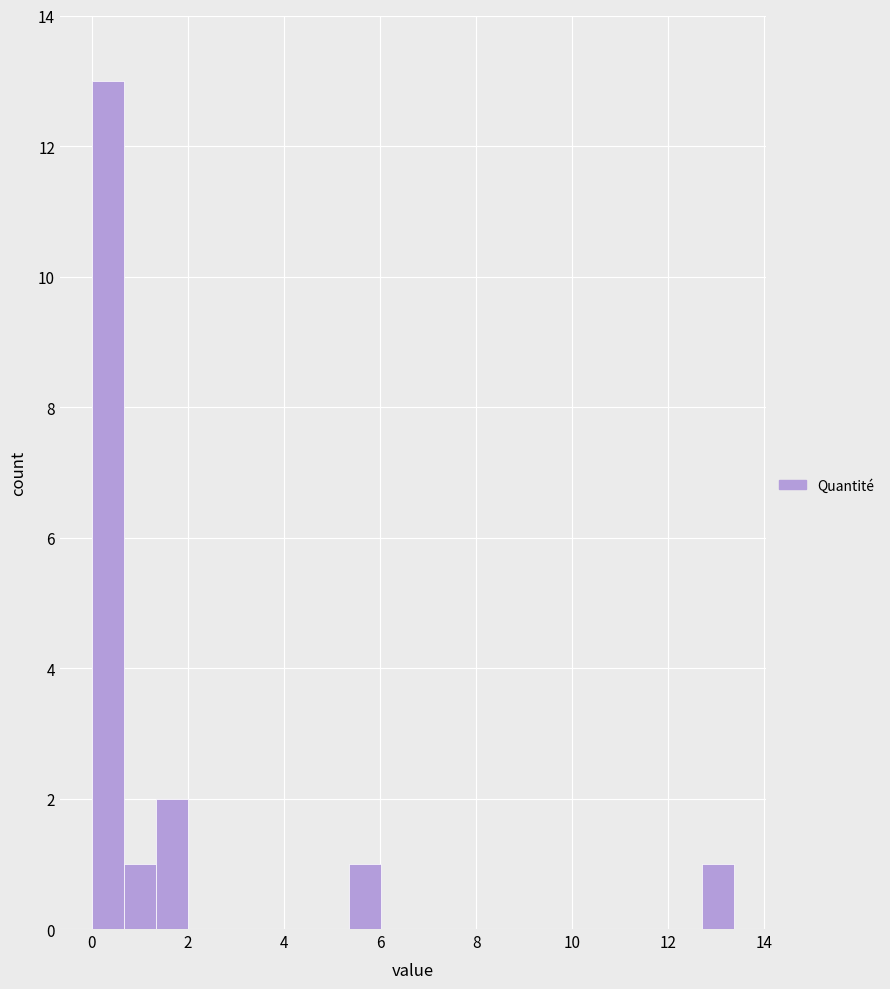

Around what value on the x-axis is the tallest bar? Give the approximate position of its centre, as read against the axis.

0.4